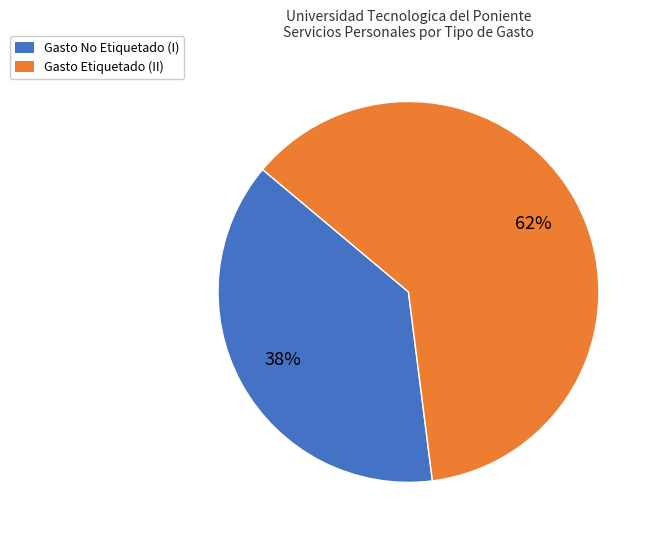

Is the sum of Gasto No Etiquetado (I) and Gasto Etiquetado (II) greater than half?

Yes